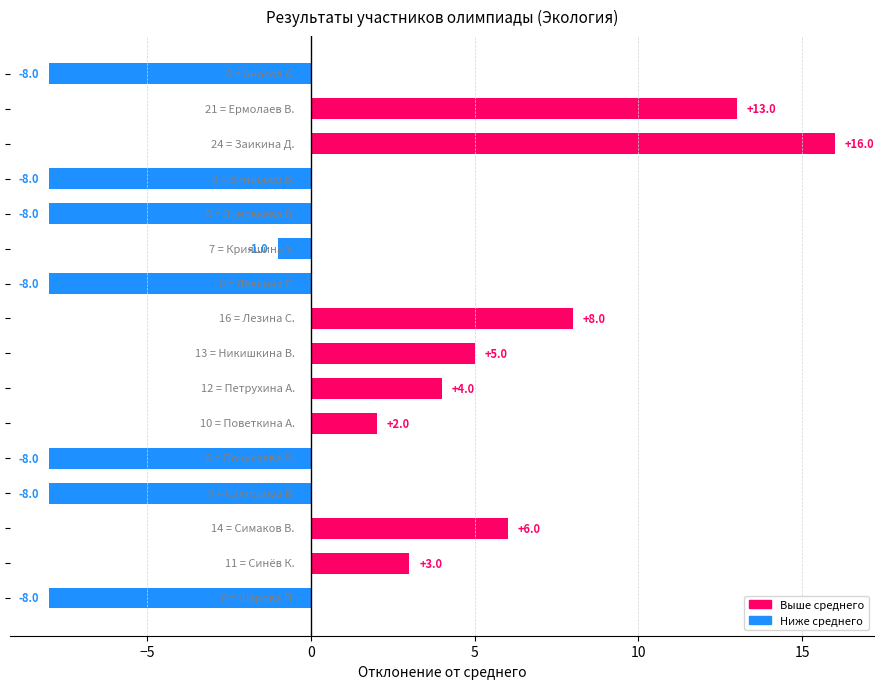

How many negative values are there?

8